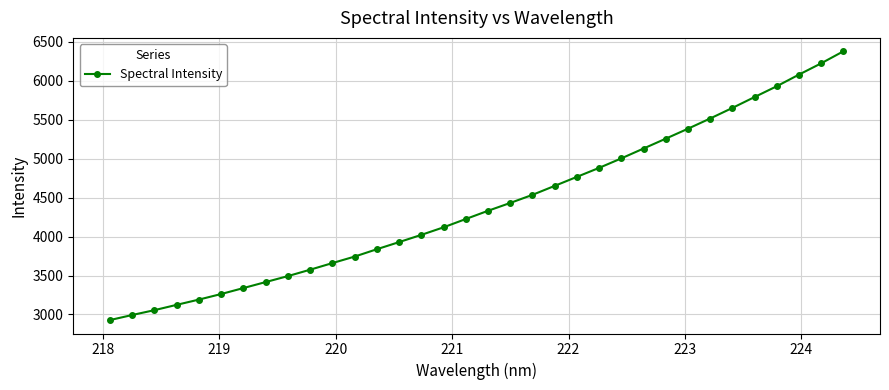

What is the value of the 17th point from the left?

4225.3